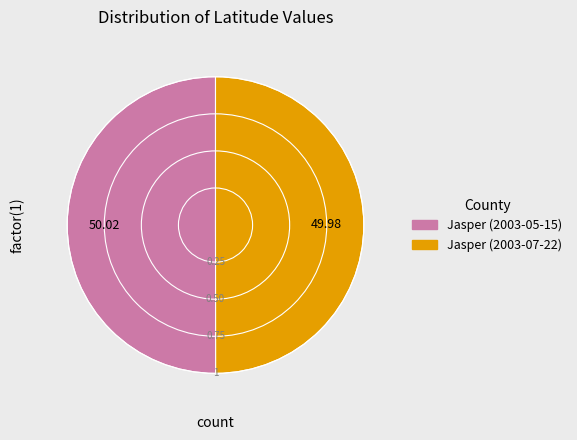

Combined, do Jasper (2003-07-22) and Jasper (2003-05-15) account for over 50%?

Yes